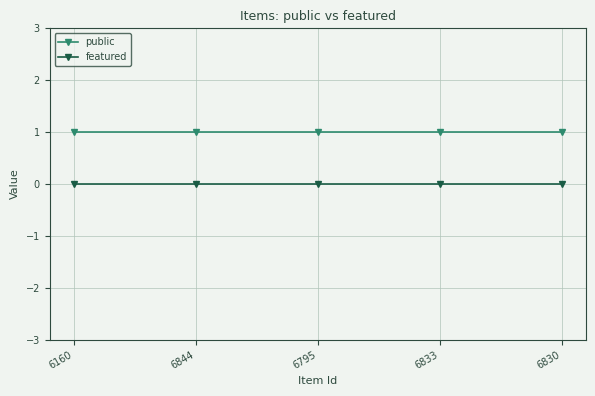

At how many categories does at least one series exceed 0?

5